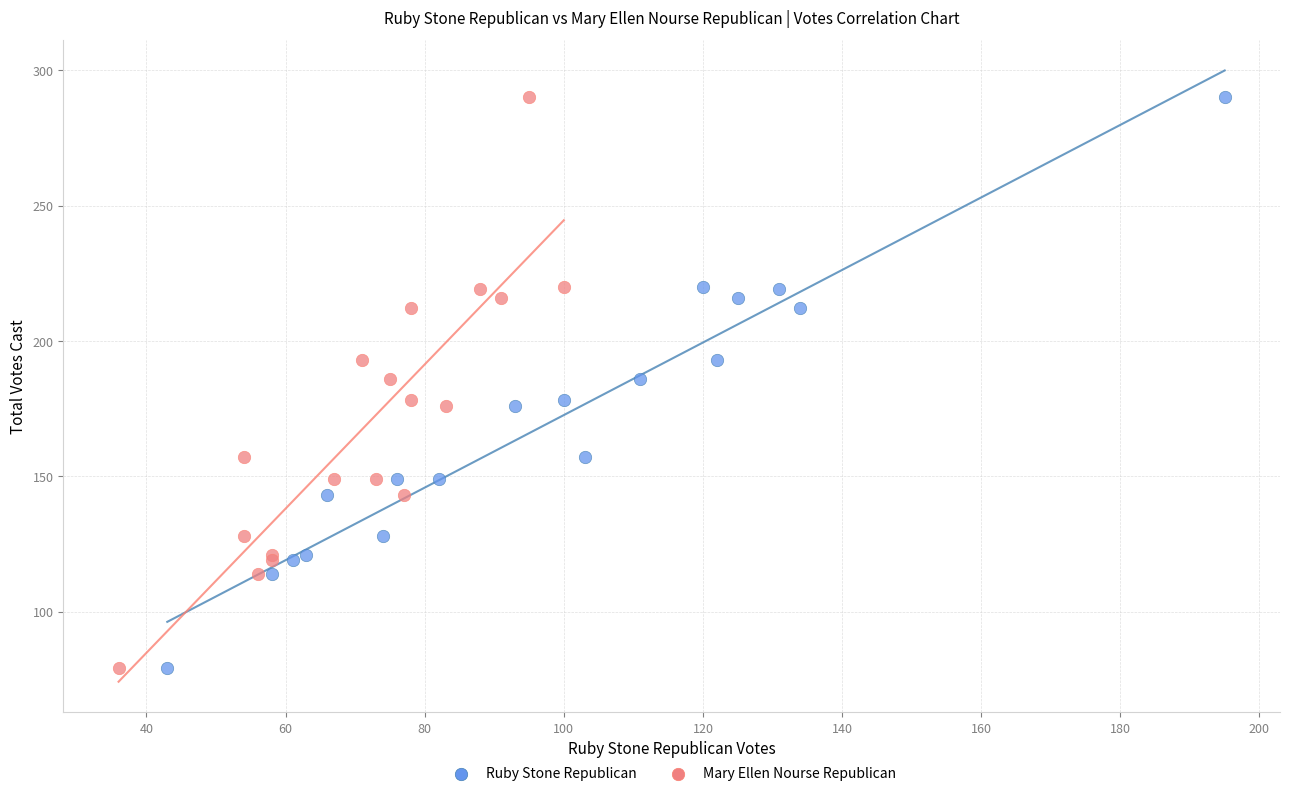

What are all the series names shown in the legend?

Ruby Stone Republican, Mary Ellen Nourse Republican